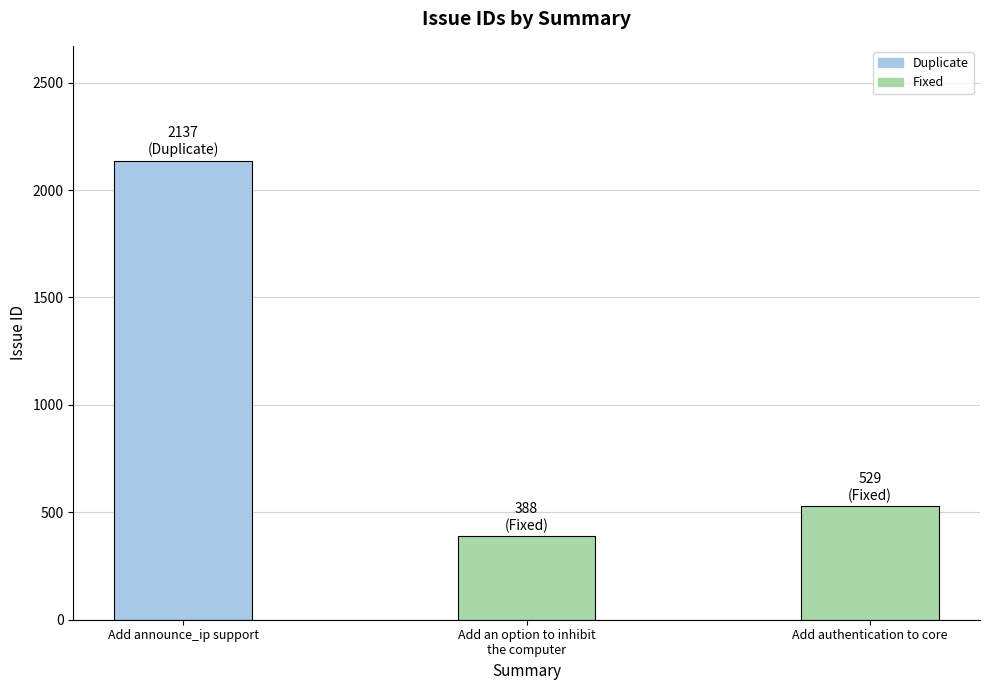

Rank the categories by value from highest to lowest.

Add announce_ip support, Add authentication to core, Add an option to inhibit
the computer